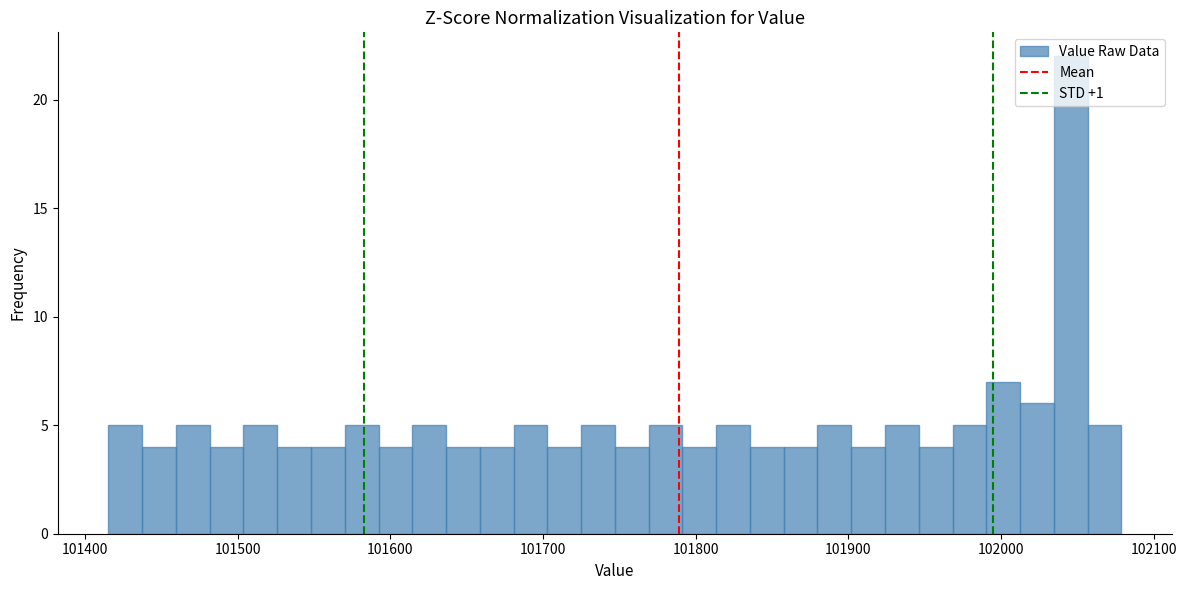

Read against the x-axis, roughly where is the centre of the tallest bar?

102050